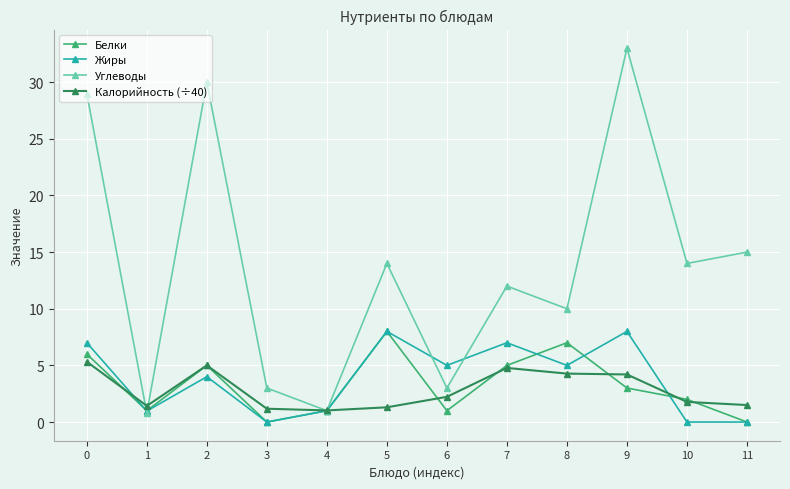

What is the difference between the second highest and second lowest values in the Жиры series?

8.0